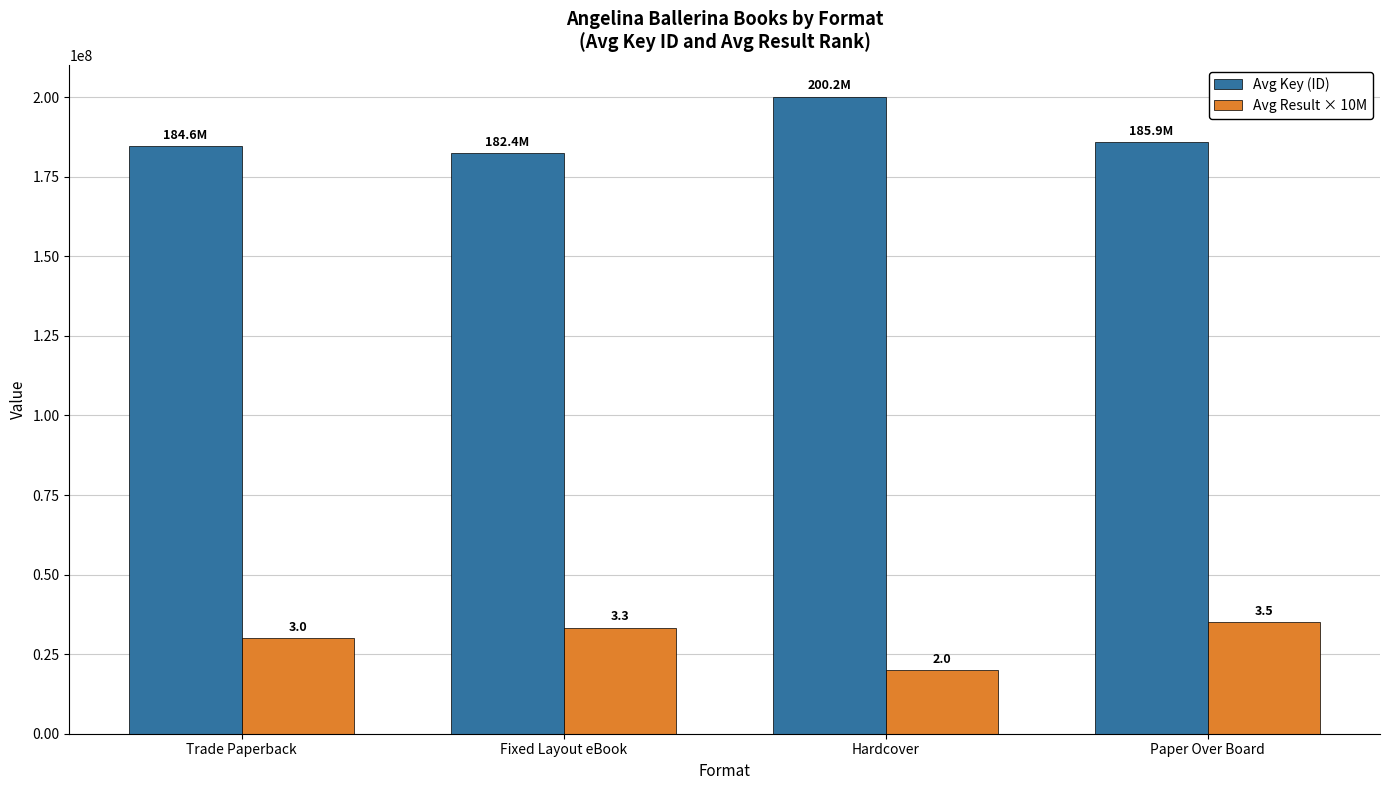

Reading left to right, extract all data points from this chart.

Avg Key (ID): 184591261.5	182402577.7	200180339.0	185931638.5
Avg Result × 10M: 30000000.0	33333333.3	20000000.0	35000000.0